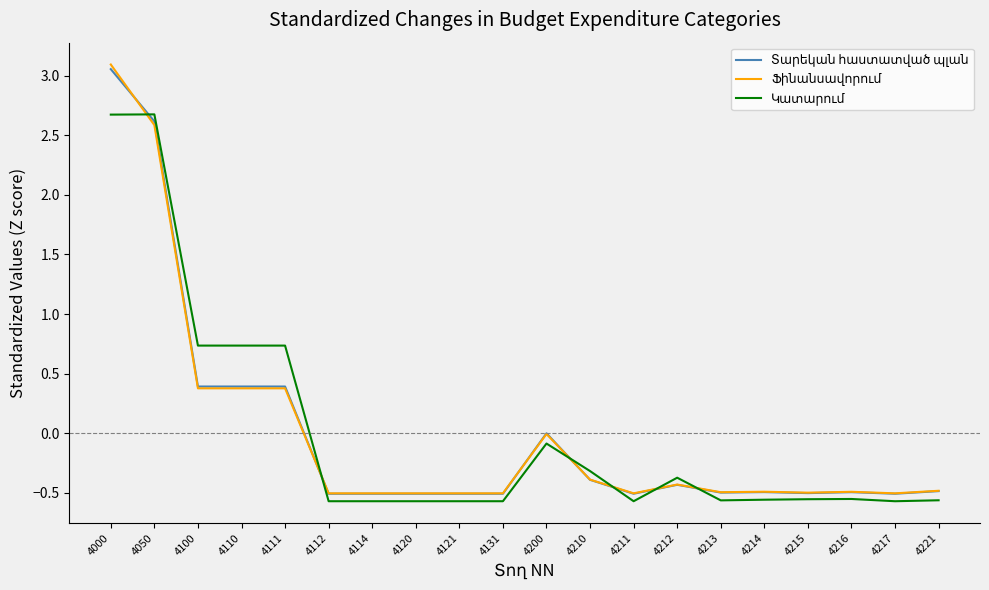

Does the chart display data point markers on the line(s)?

No